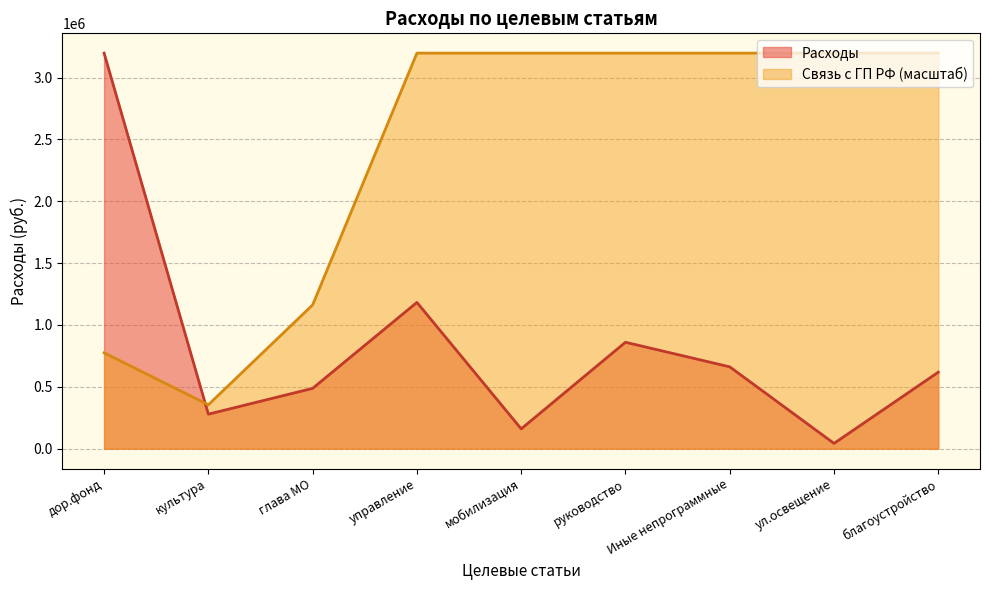

Does the chart display data point markers on the line(s)?

No